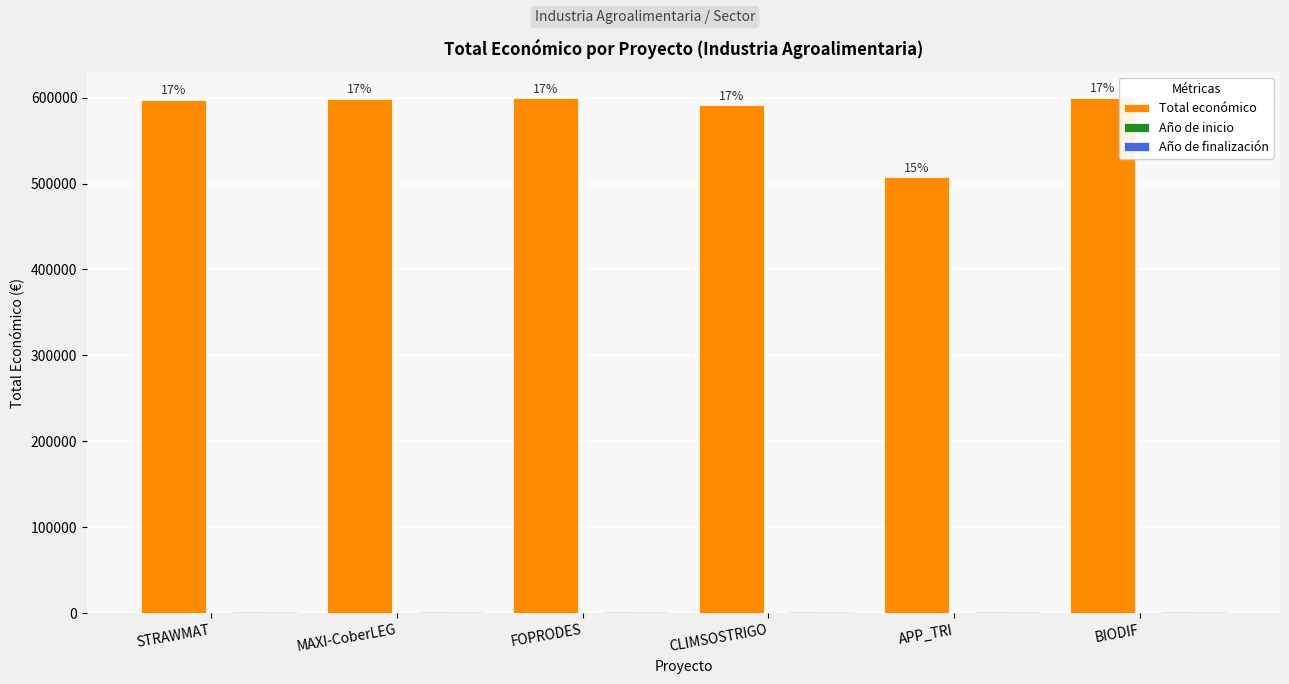

The value of Total económico at FOPRODES is 599211. True or false?

True